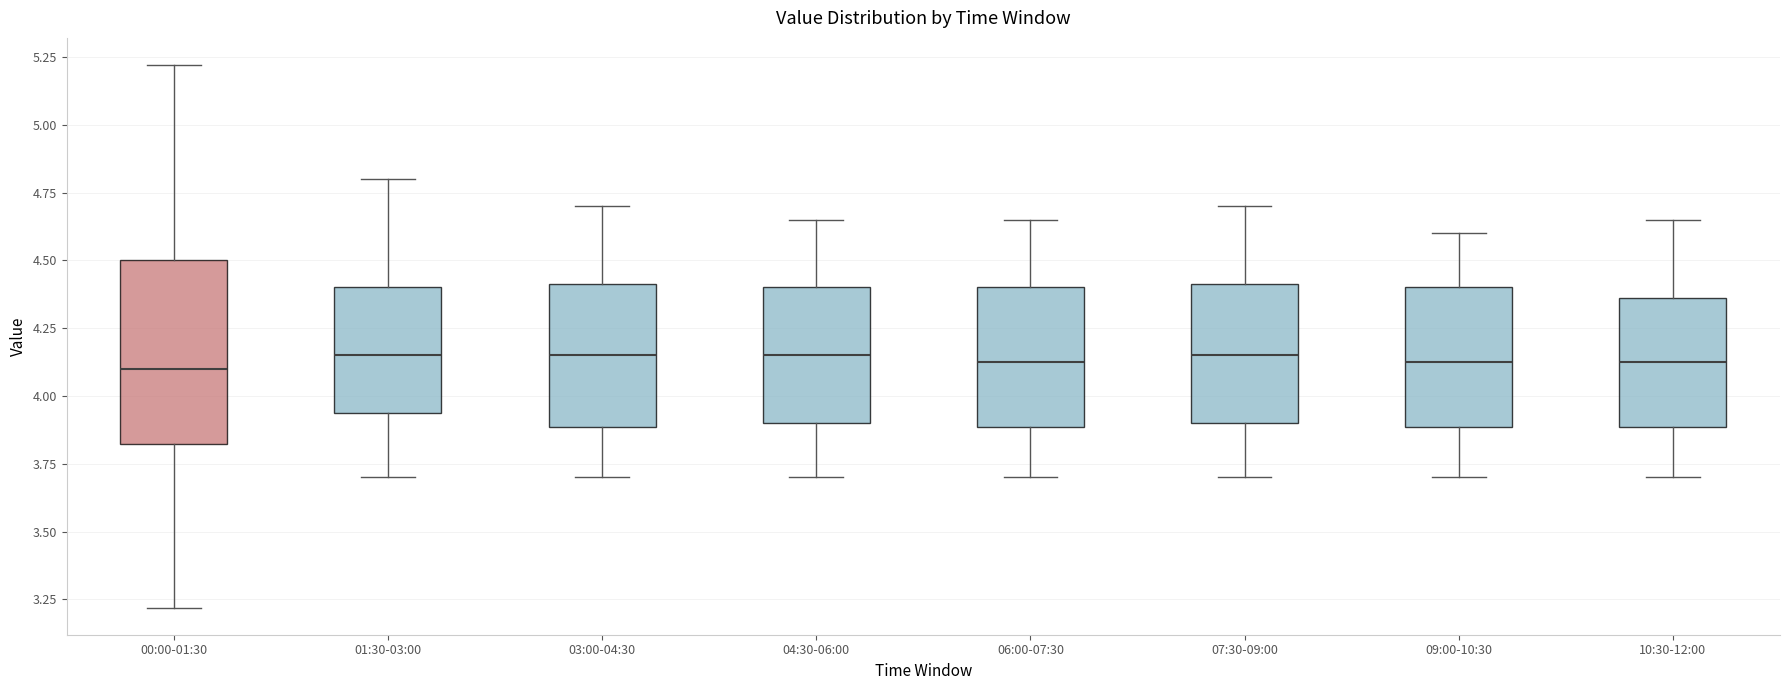

Comparing the boxes themselves (not the whiskers), which one is the tallest?

00:00-01:30